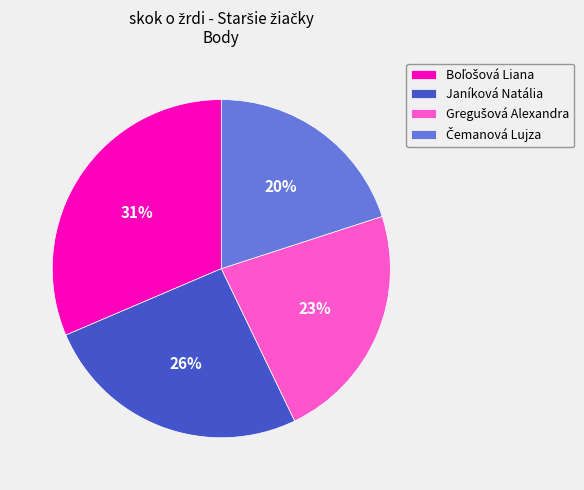

To the nearest percent, what is the average slice percentage?

25%